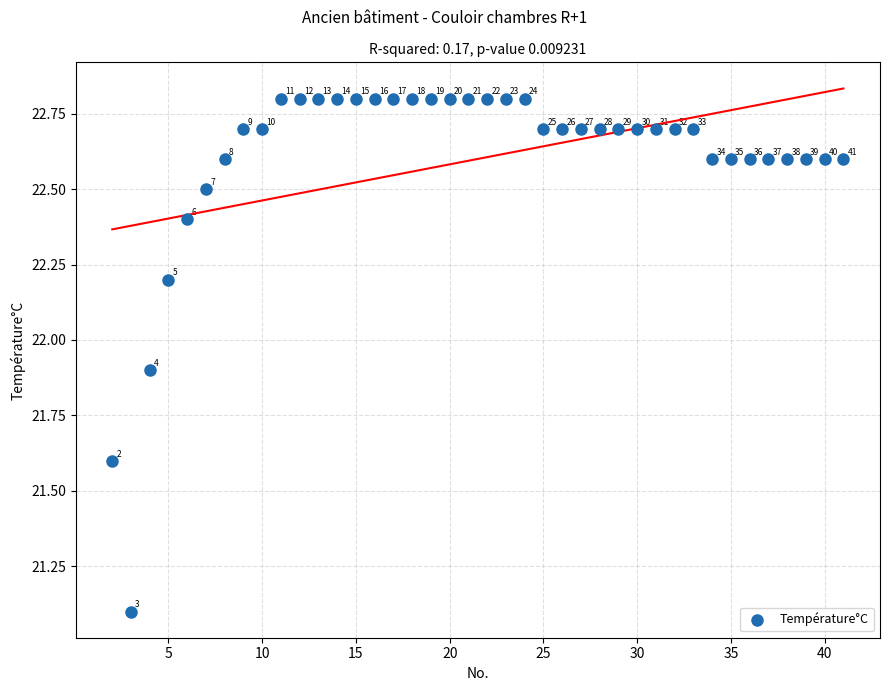

What Y value in the scatter plot is closest to 21?

21.1